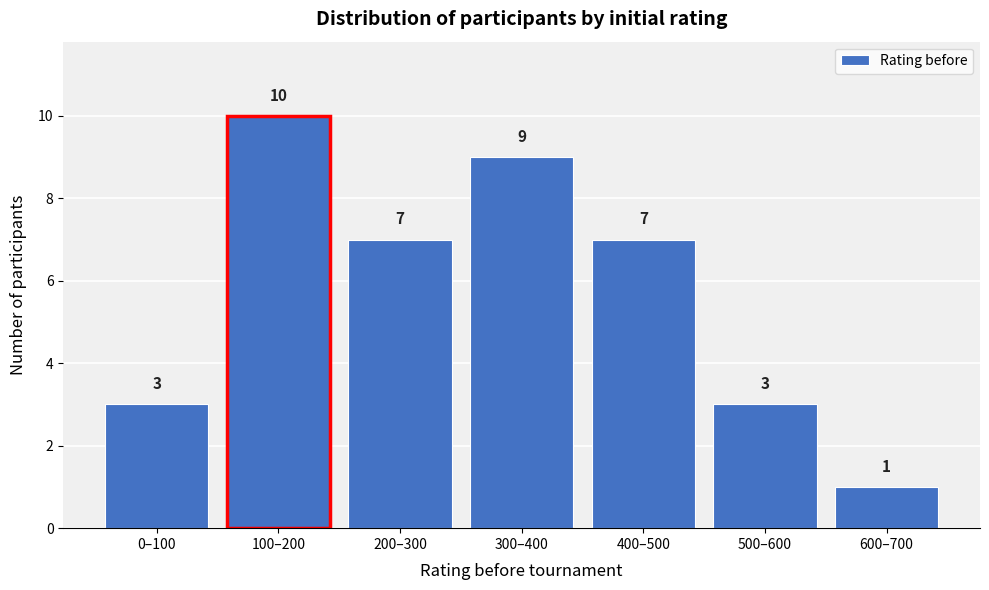

Reading left to right, list all the values displayed in this chart.

0–100=3	100–200=10	200–300=7	300–400=9	400–500=7	500–600=3	600–700=1